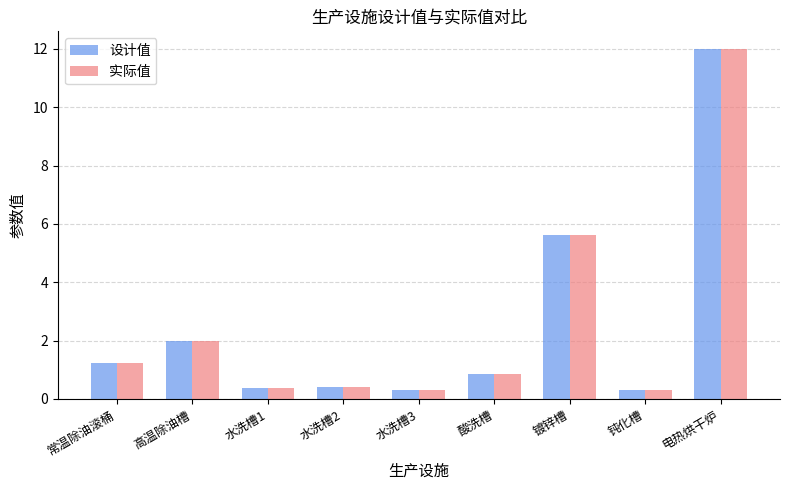

What are all the series names shown in the legend?

设计值, 实际值